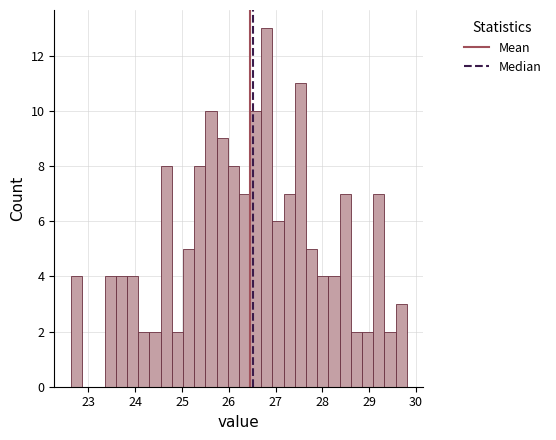

Read against the x-axis, roughly where is the centre of the tallest bar?

26.8